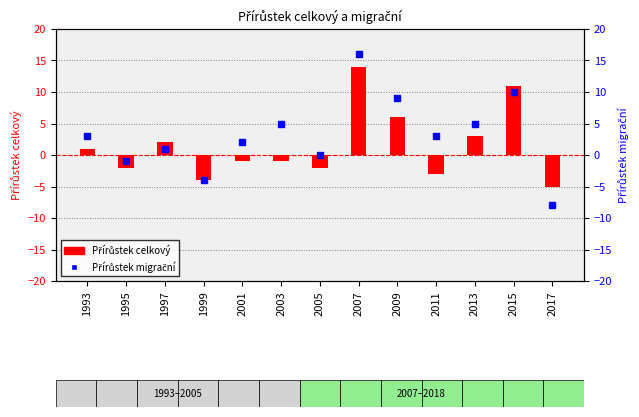

What is the value of the Přírůstek migrační bar at the 3rd from the left?

1